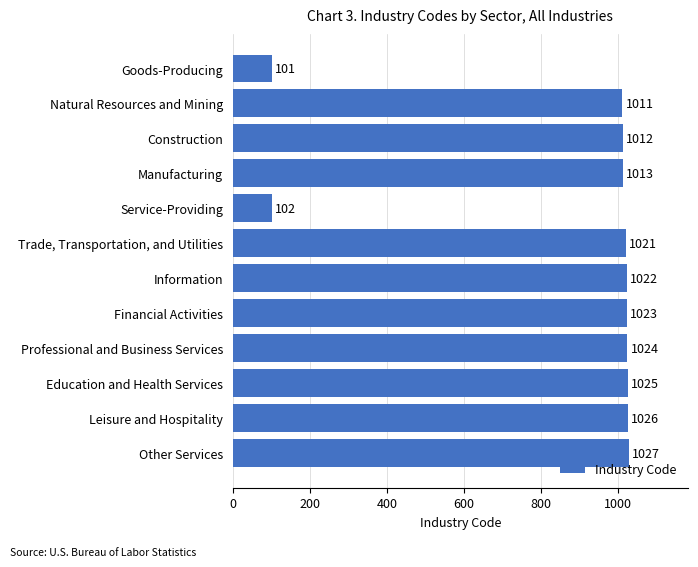

What position from the top is Leisure and Hospitality?

11